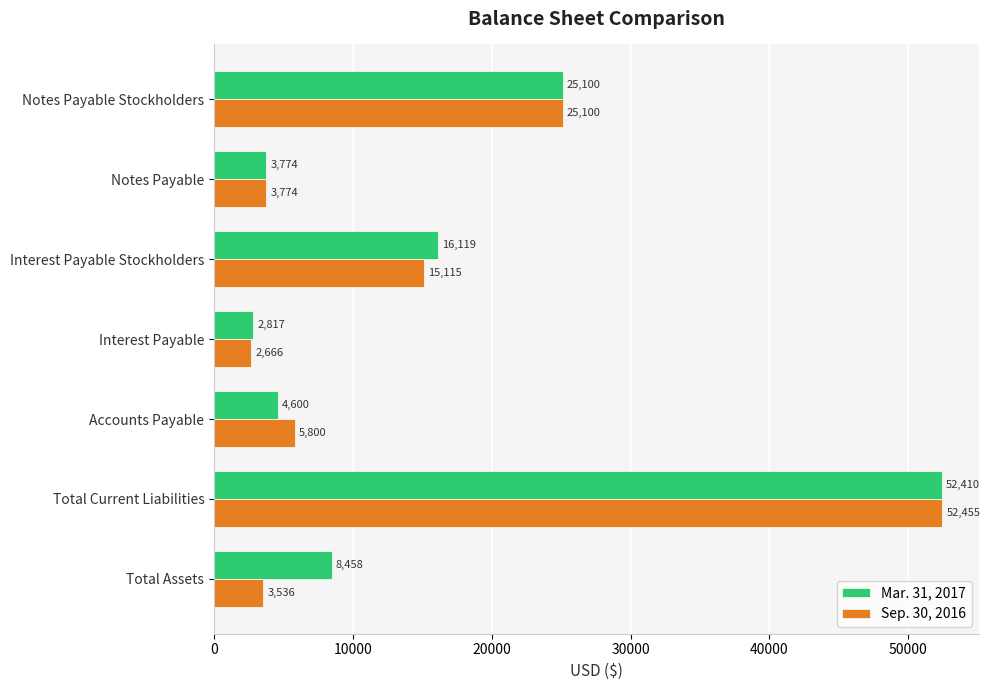

At which category is the sum across all series the highest?

Total Current Liabilities